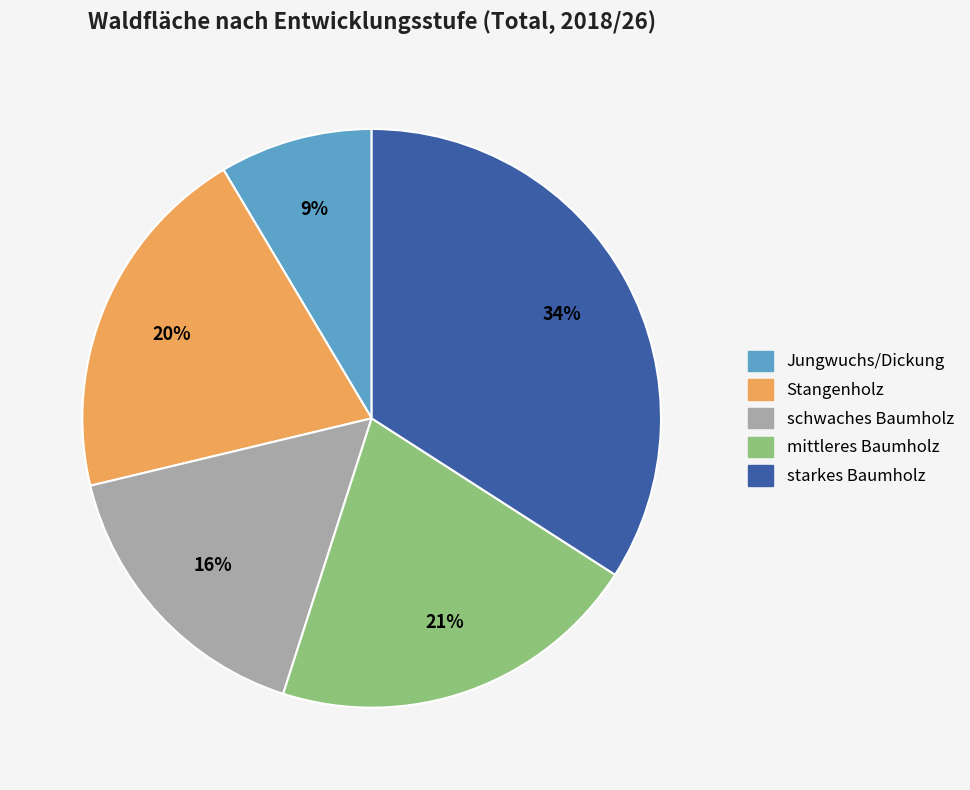

Rank the categories by value from lowest to highest.

Jungwuchs/Dickung, schwaches Baumholz, Stangenholz, mittleres Baumholz, starkes Baumholz